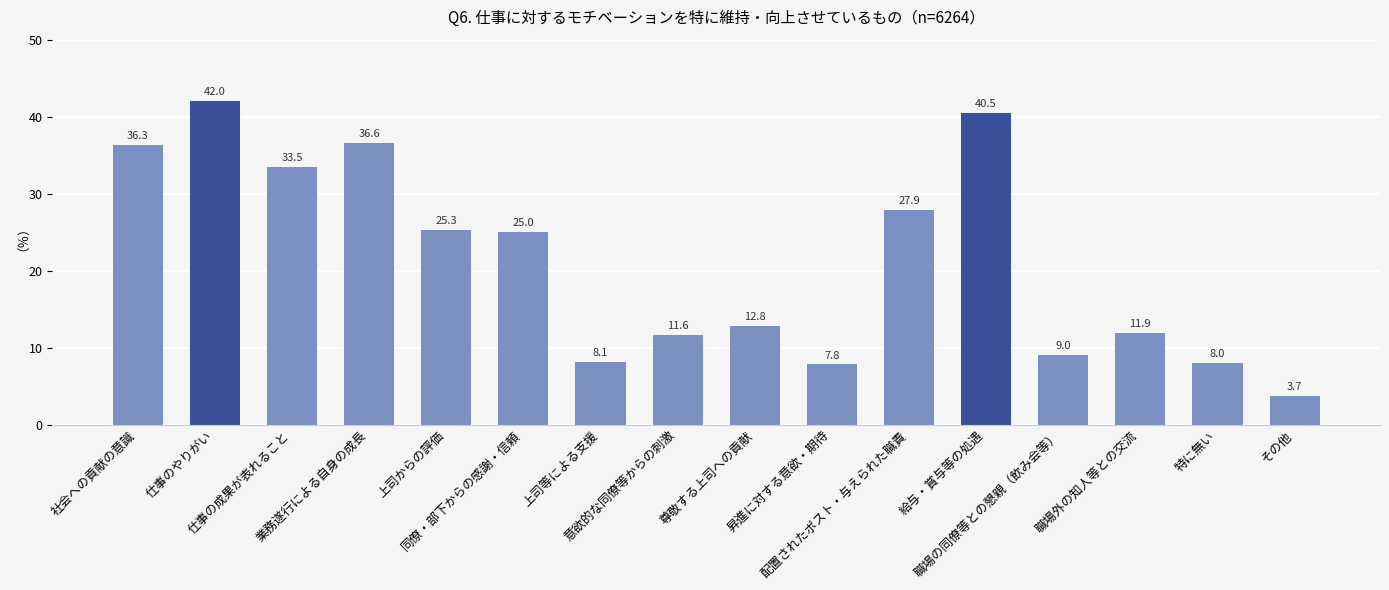

What is the ratio of the value at 社会への貢献の意識 to the value at 仕事のやりがい?

0.9